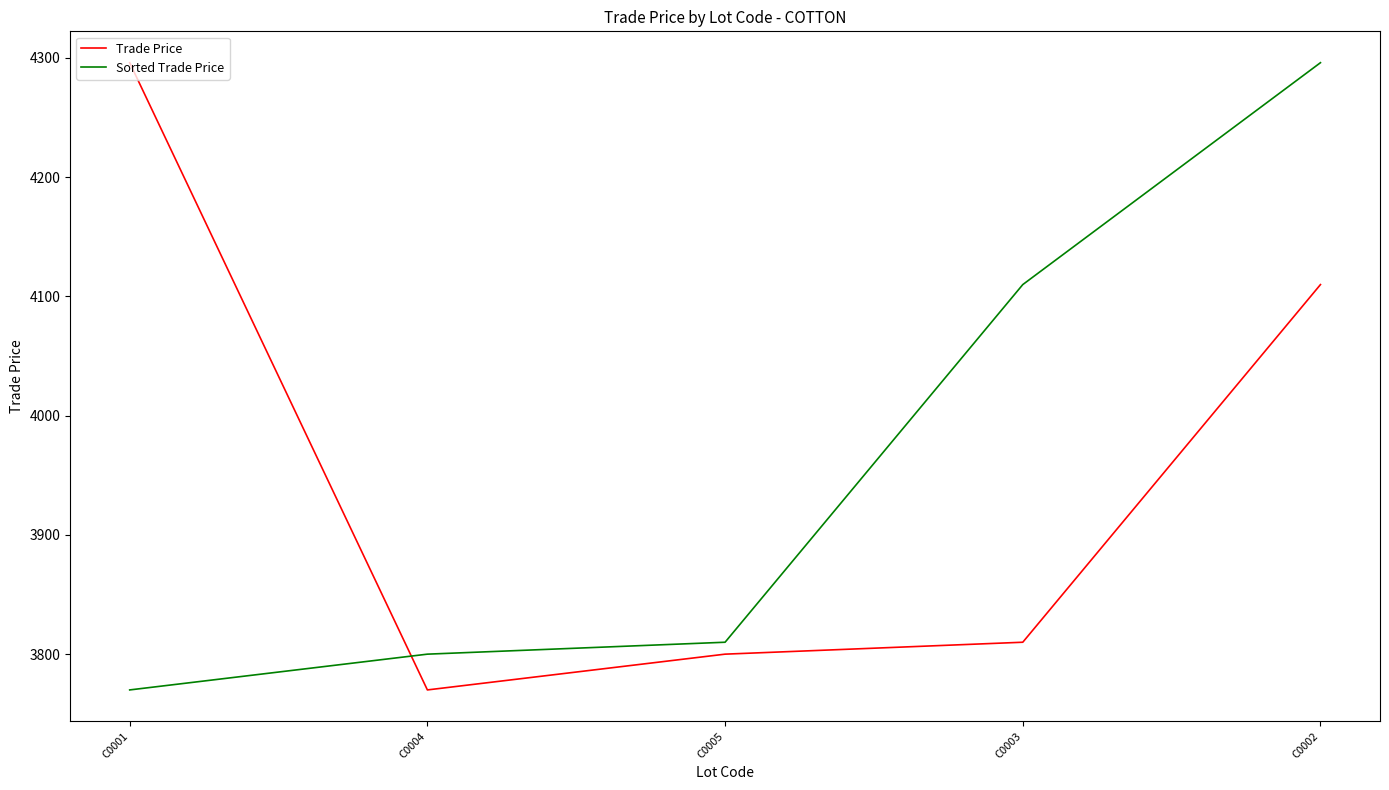

What are all the series names shown in the legend?

Trade Price, Sorted Trade Price